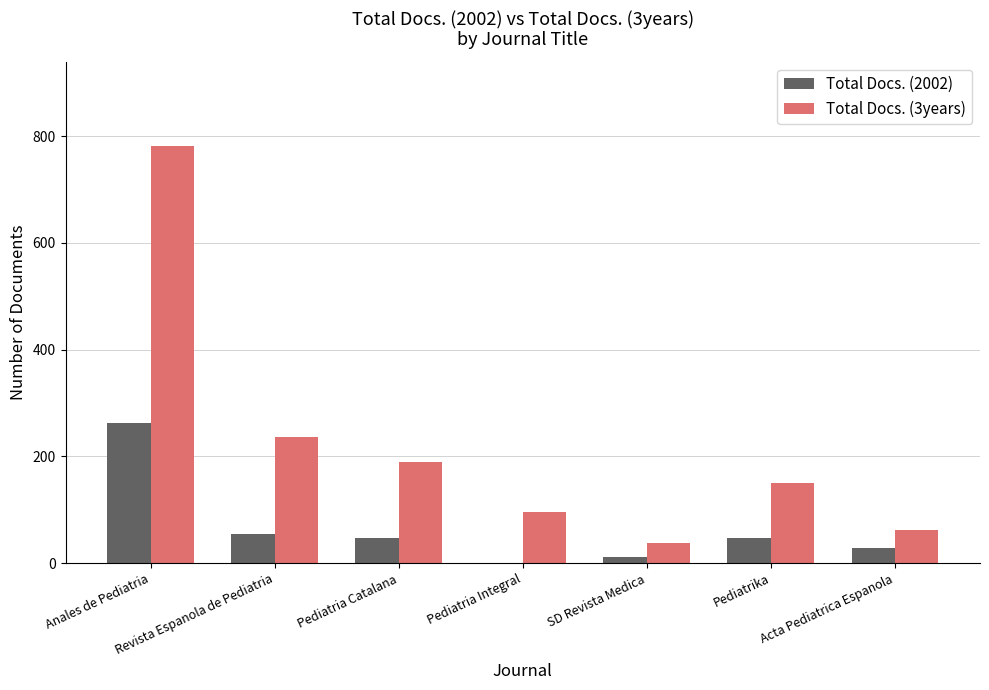

What are all the series names shown in the legend?

Total Docs. (2002), Total Docs. (3years)